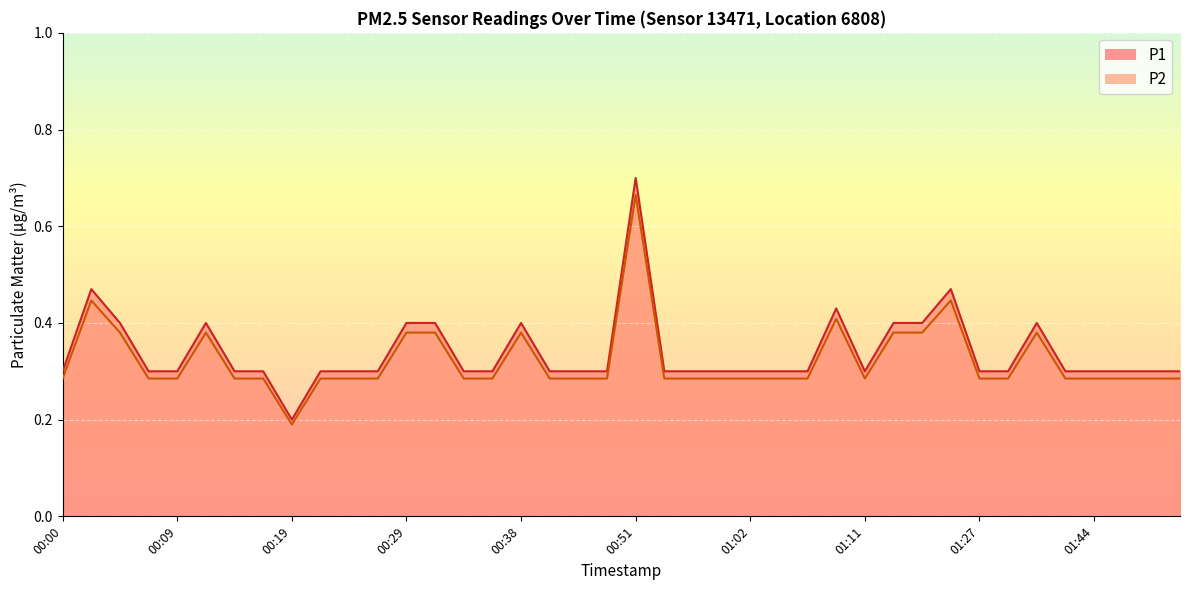

True or false: P1 has a value of 0.3 at 00:09.

True